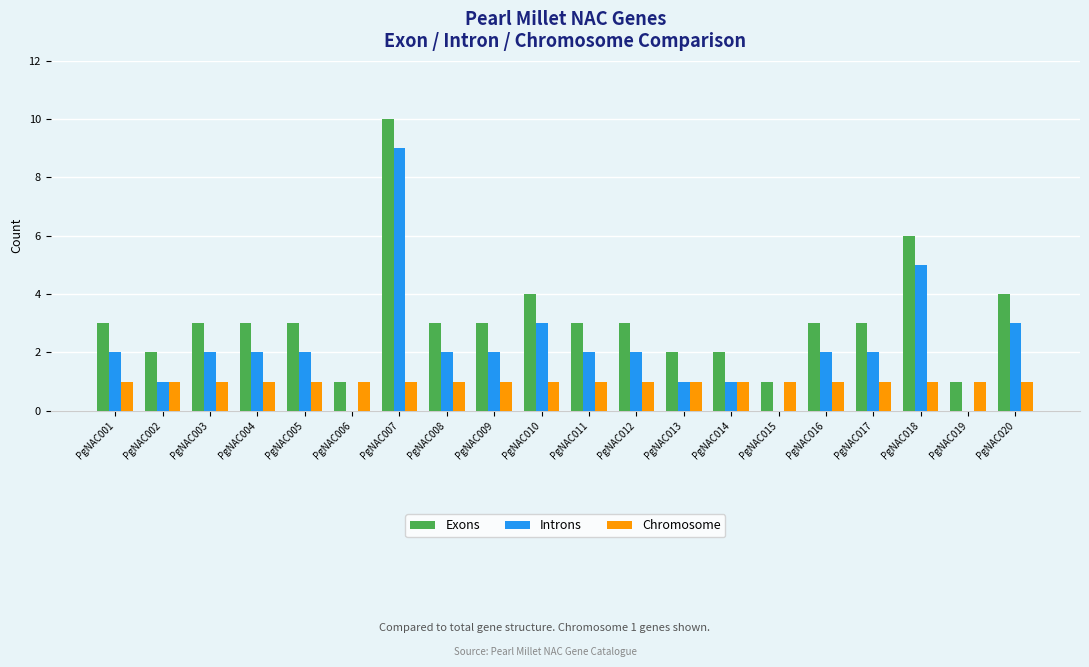

Reading left to right, extract all data points from this chart.

Exons: PgNAC001=3	PgNAC002=2	PgNAC003=3	PgNAC004=3	PgNAC005=3	PgNAC006=1	PgNAC007=10	PgNAC008=3	PgNAC009=3	PgNAC010=4	PgNAC011=3	PgNAC012=3	PgNAC013=2	PgNAC014=2	PgNAC015=1	PgNAC016=3	PgNAC017=3	PgNAC018=6	PgNAC019=1	PgNAC020=4
Introns: PgNAC001=2	PgNAC002=1	PgNAC003=2	PgNAC004=2	PgNAC005=2	PgNAC006=0	PgNAC007=9	PgNAC008=2	PgNAC009=2	PgNAC010=3	PgNAC011=2	PgNAC012=2	PgNAC013=1	PgNAC014=1	PgNAC015=0	PgNAC016=2	PgNAC017=2	PgNAC018=5	PgNAC019=0	PgNAC020=3
Chromosome: PgNAC001=1	PgNAC002=1	PgNAC003=1	PgNAC004=1	PgNAC005=1	PgNAC006=1	PgNAC007=1	PgNAC008=1	PgNAC009=1	PgNAC010=1	PgNAC011=1	PgNAC012=1	PgNAC013=1	PgNAC014=1	PgNAC015=1	PgNAC016=1	PgNAC017=1	PgNAC018=1	PgNAC019=1	PgNAC020=1